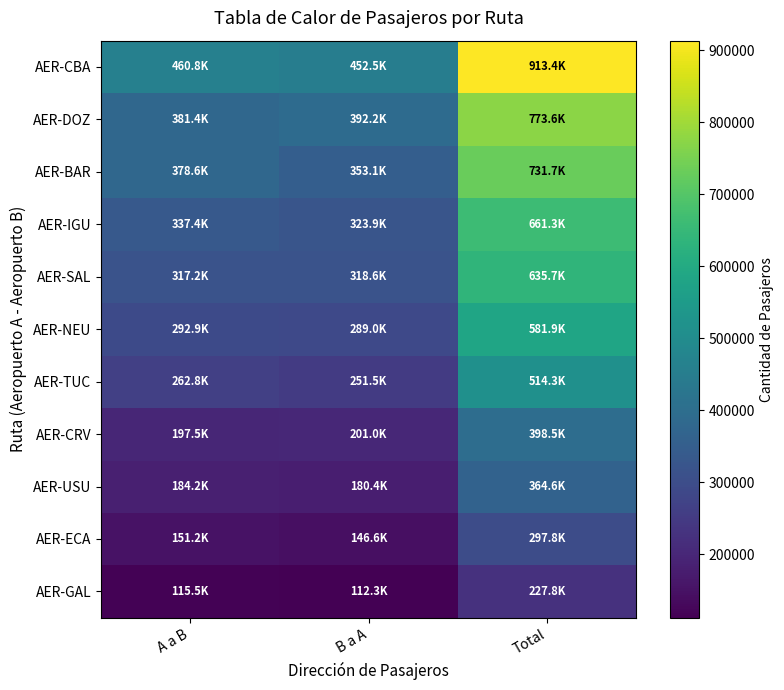

Reading right to left, what are all the values shown in this chart?

AER-CBA: Total=913364	B a A=452541	A a B=460823
AER-DOZ: Total=773587	B a A=392224	A a B=381363
AER-BAR: Total=731697	B a A=353132	A a B=378565
AER-IGU: Total=661277	B a A=323869	A a B=337408
AER-SAL: Total=635715	B a A=318564	A a B=317151
AER-NEU: Total=581919	B a A=289041	A a B=292878
AER-TUC: Total=514295	B a A=251532	A a B=262763
AER-CRV: Total=398454	B a A=200979	A a B=197475
AER-USU: Total=364551	B a A=180358	A a B=184193
AER-ECA: Total=297795	B a A=146575	A a B=151220
AER-GAL: Total=227837	B a A=112307	A a B=115530